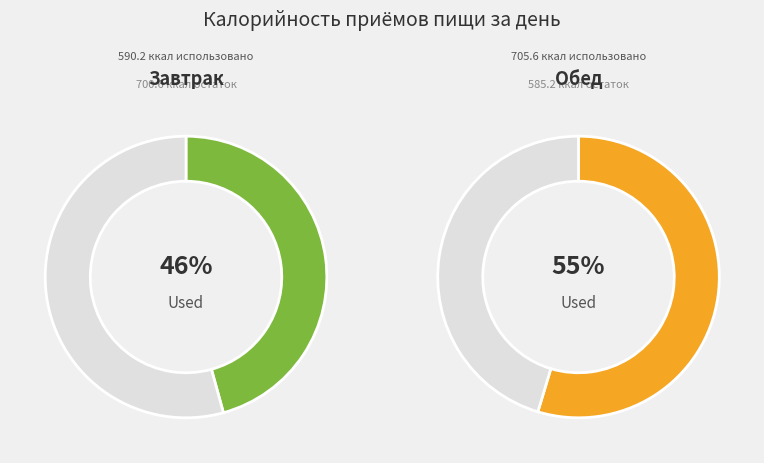

How many slices are in this pie chart?

2